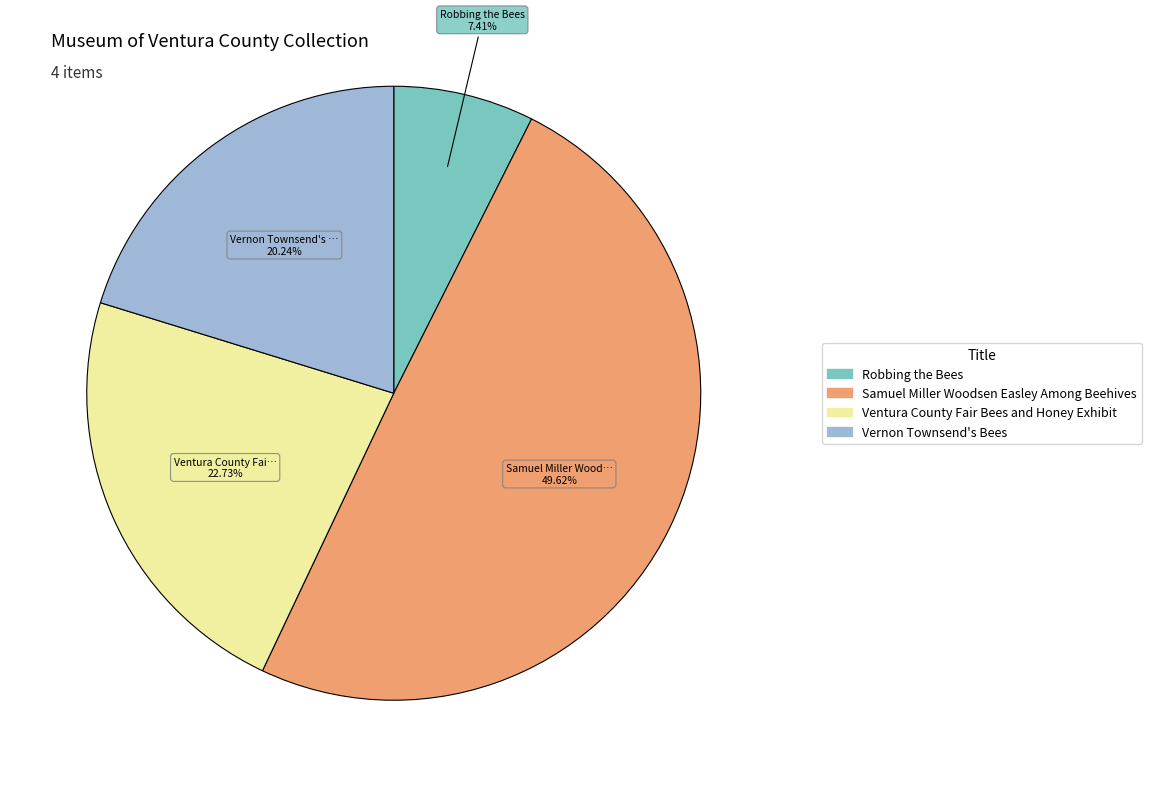

To the nearest percent, what portion does Samuel Miller Woodsen Easley Among Beehives represent?

50%